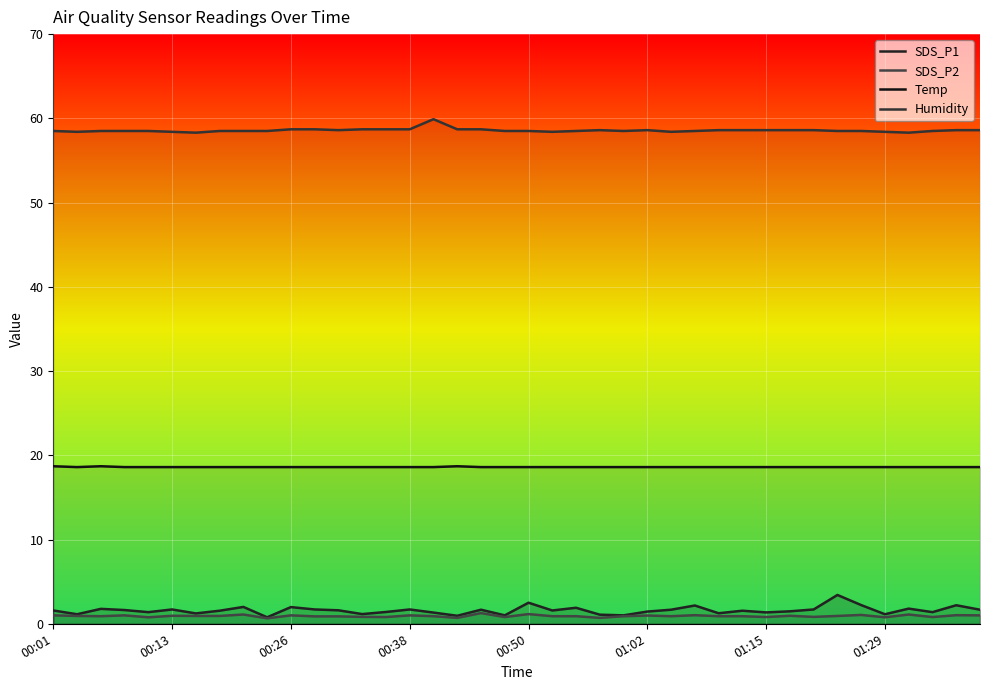

What is the value of the SDS_P1 point at the 13th from the left?

1.6